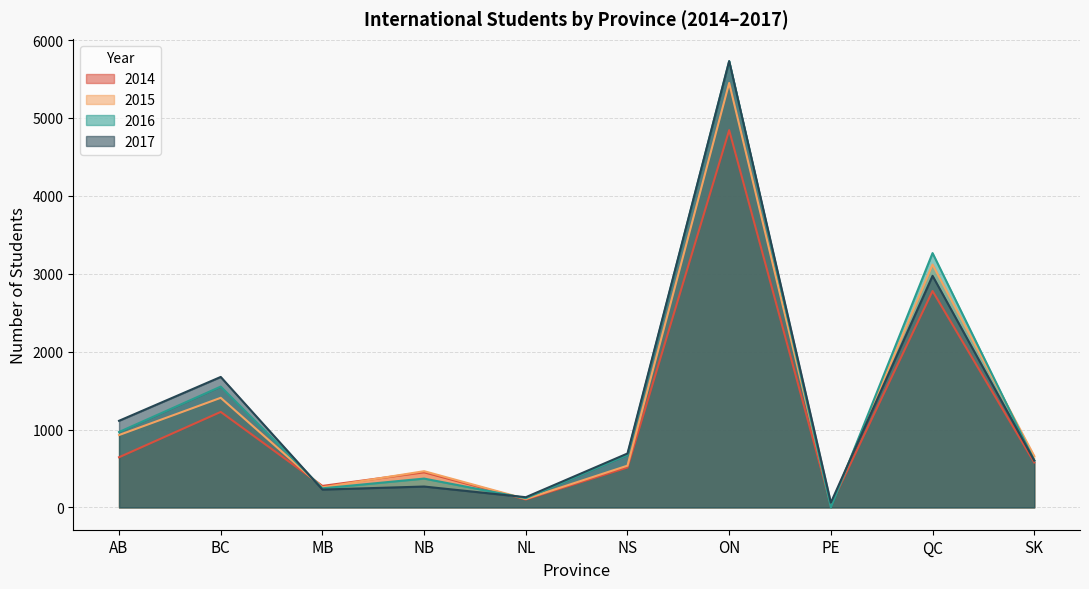

Is it true that 2016 equals 674 at NS?

True